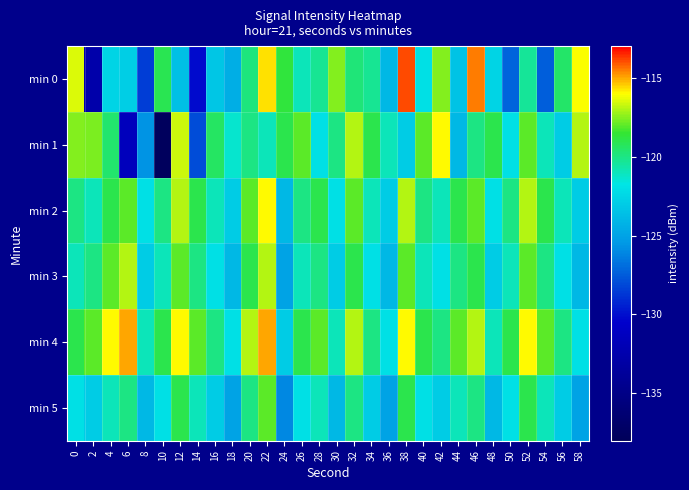

Which series has the largest total across all categories?

min 4